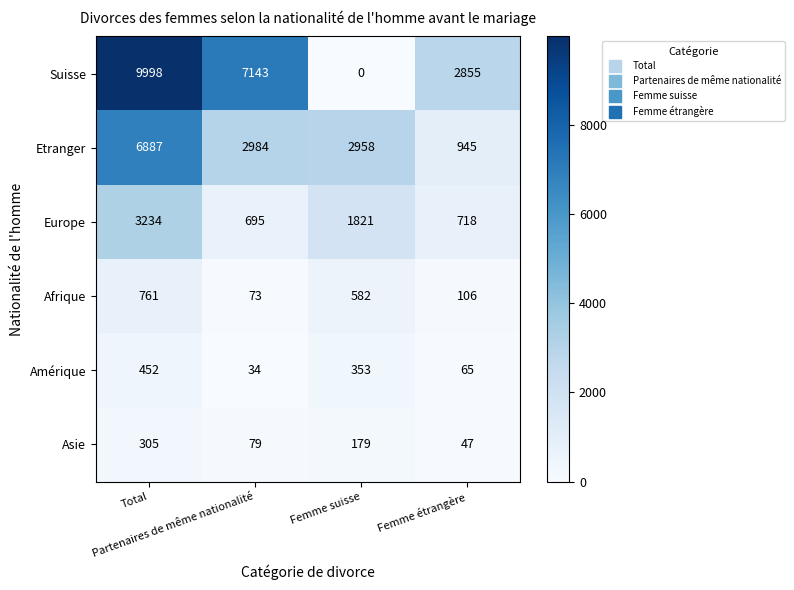

Which series has the largest total across all categories?

Suisse